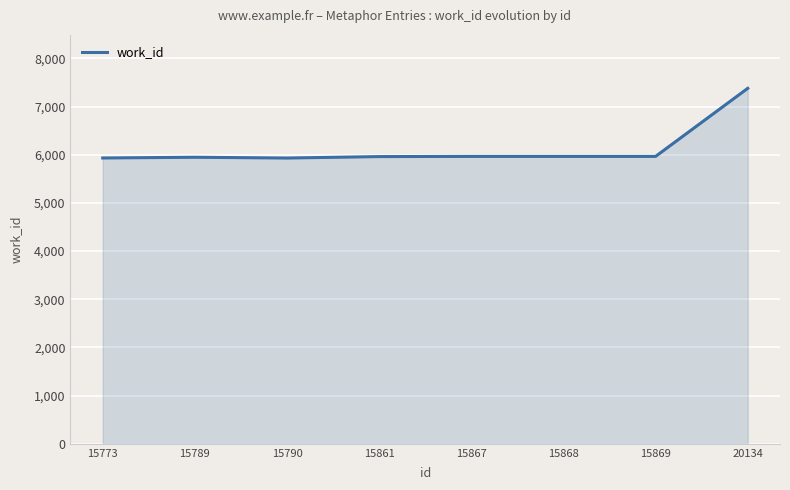

What is the change in value from 15790 to 15867?

+34